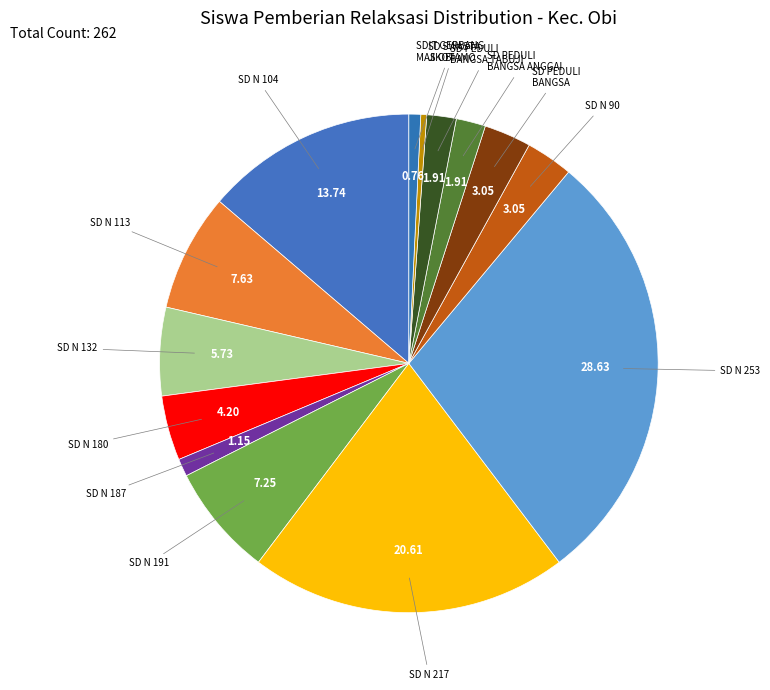

Rank the categories by value from highest to lowest.

SD NEGERI 253 HALMAHERA SELATAN, SD NEGERI 217 HALMAHERA SELATAN, SD NEGERI 104 HALMAHERA SELATAN, SD NEGERI 113 HALMAHERA SELATAN, SD NEGERI 191 HALMAHERA SELATAN, SD NEGERI 132 HALMAHERA SELATAN, SD NEGERI 180 HALMAHERA SELATAN, SD NEGERI 90 HALMAHERA SELATAN, SD PEDULI BANGSA, SD PEDULI BANGSA ANGGAI, SD PEDULI BANGSA TABUJI, SD NEGERI 187 HALMAHERA SELATAN, SDIT GERBANG MAS OBI, SD SWASTA JIKOTAMO